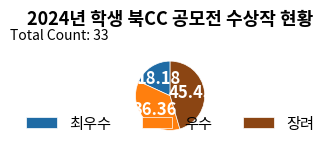

Which slice is the largest?

장려